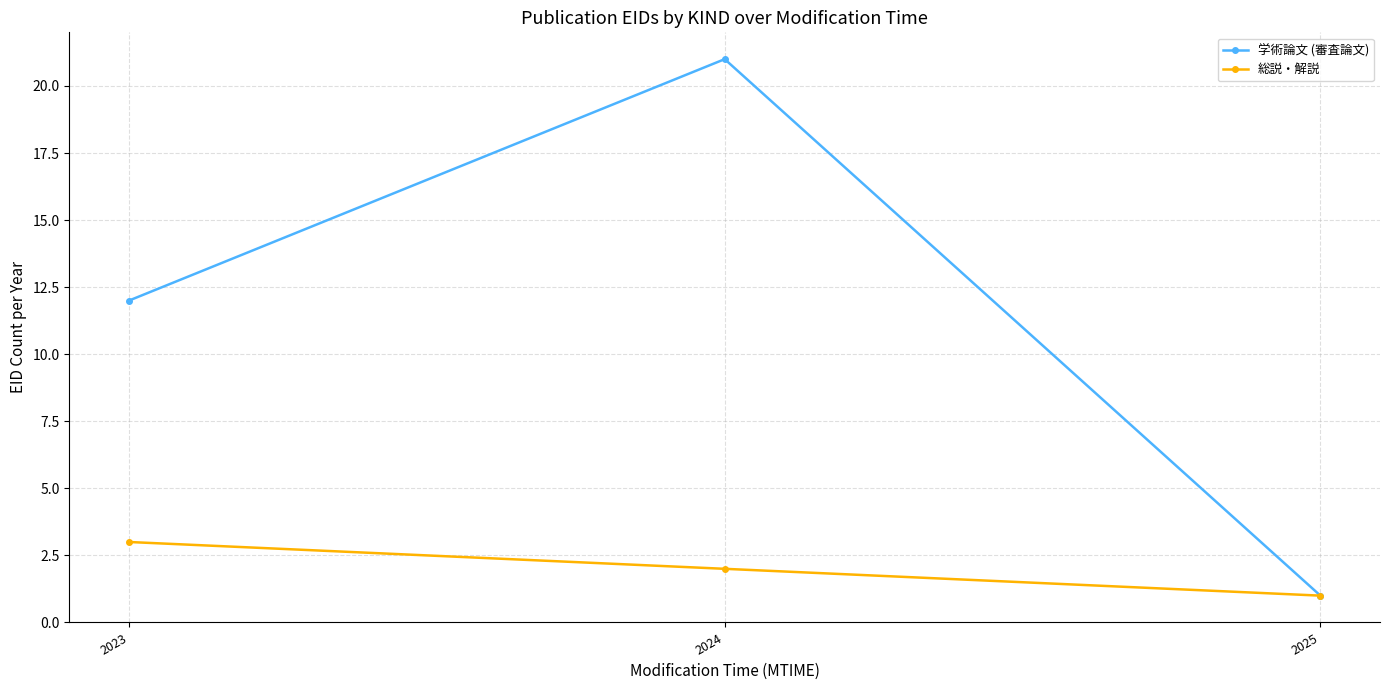

How many distinct data groups are displayed?

2